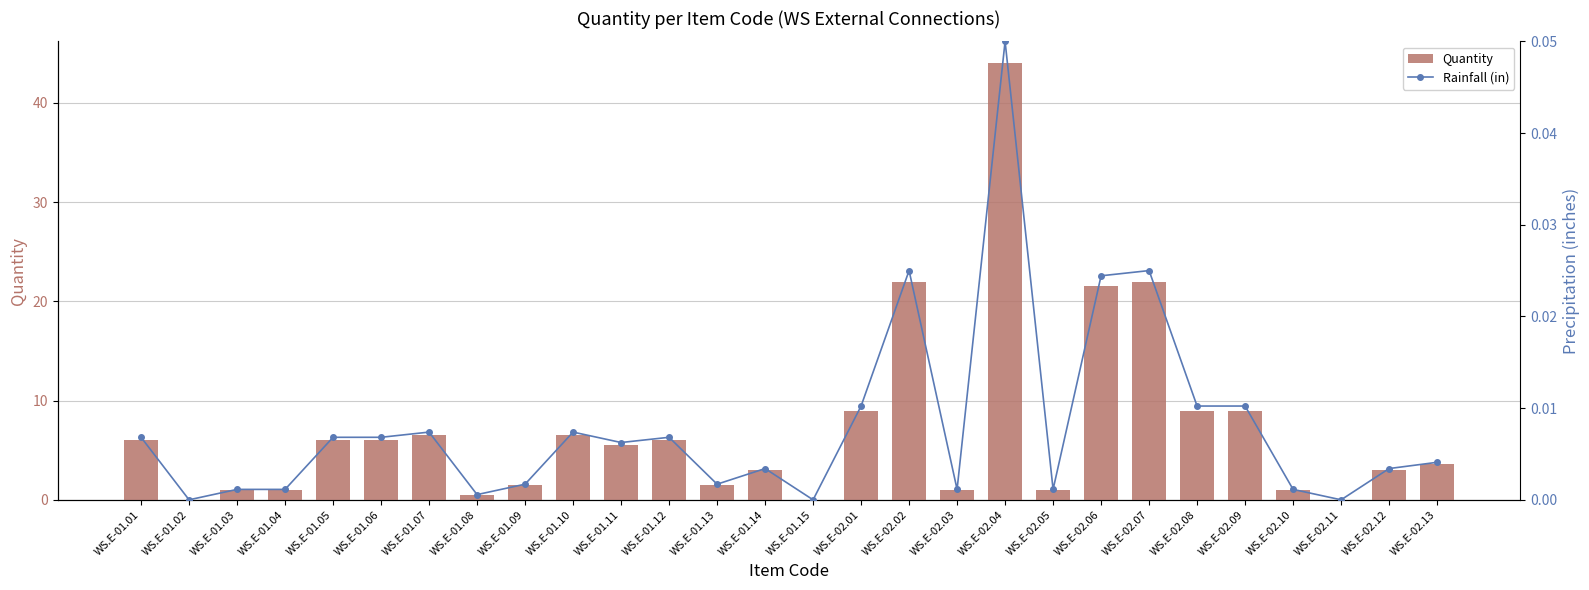

What is the label of the 14th bar from the left?

WS.E-01.14